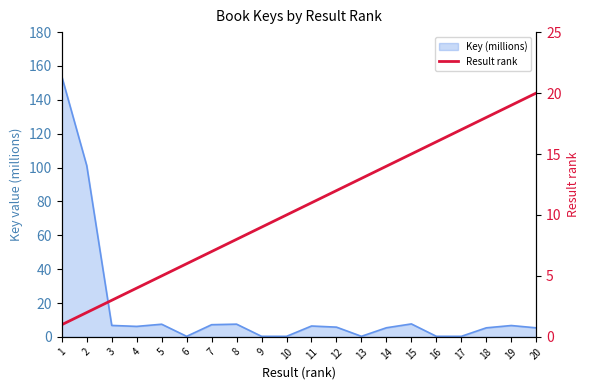

Where does the data first go above 11?

12